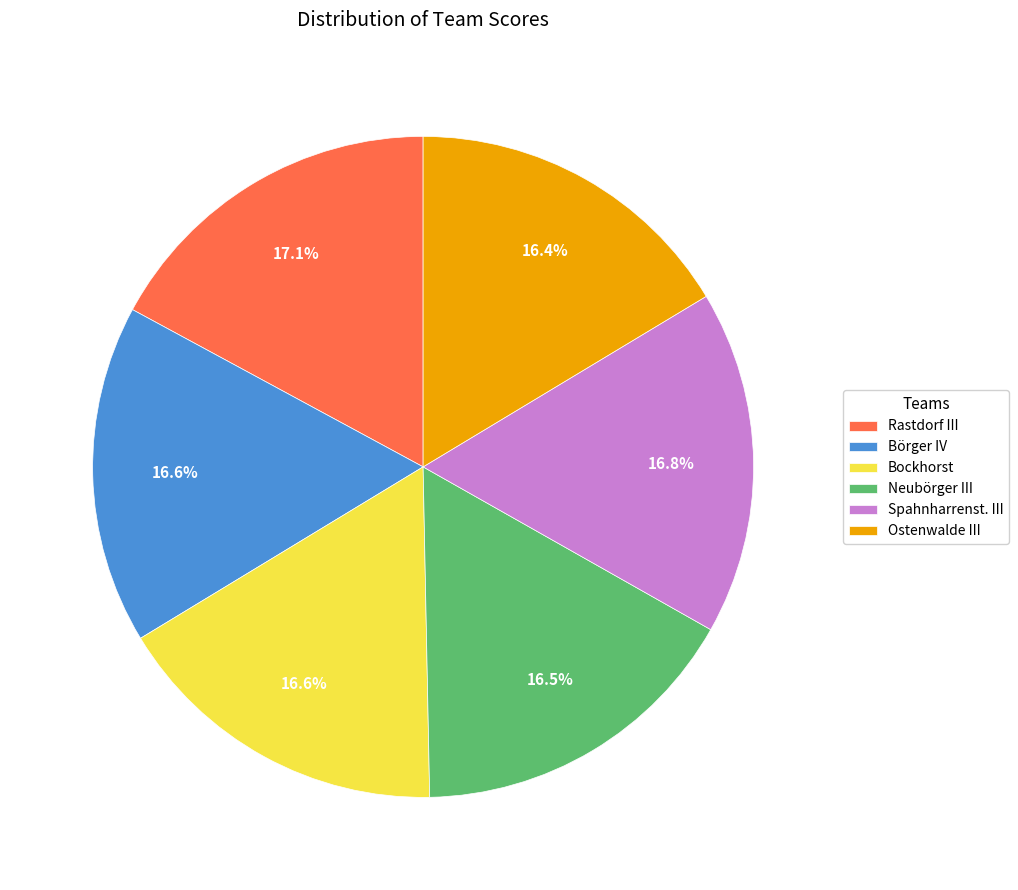

What percentage do Rastdorf III and Bockhorst together represent?

33.7%